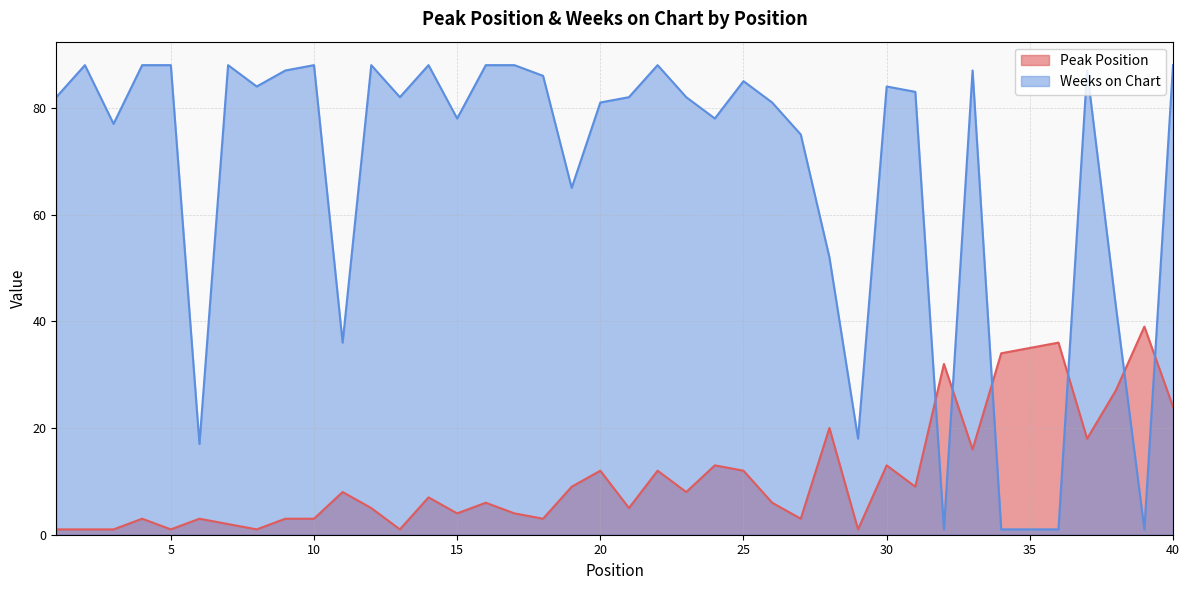

Reading right to left, what are all the values shown in this chart?

Peak Position: 40=24	39=39	38=27	37=18	36=36	35=35	34=34	33=16	32=32	31=9	30=13	29=1	28=20	27=3	26=6	25=12	24=13	23=8	22=12	21=5	20=12	19=9	18=3	17=4	16=6	15=4	14=7	13=1	12=5	11=8	10=3	9=3	8=1	7=2	6=3	5=1	4=3	3=1	2=1	1=1
Weeks on Chart: 40=88	39=1	38=43	37=87	36=1	35=1	34=1	33=87	32=1	31=83	30=84	29=18	28=52	27=75	26=81	25=85	24=78	23=82	22=88	21=82	20=81	19=65	18=86	17=88	16=88	15=78	14=88	13=82	12=88	11=36	10=88	9=87	8=84	7=88	6=17	5=88	4=88	3=77	2=88	1=82